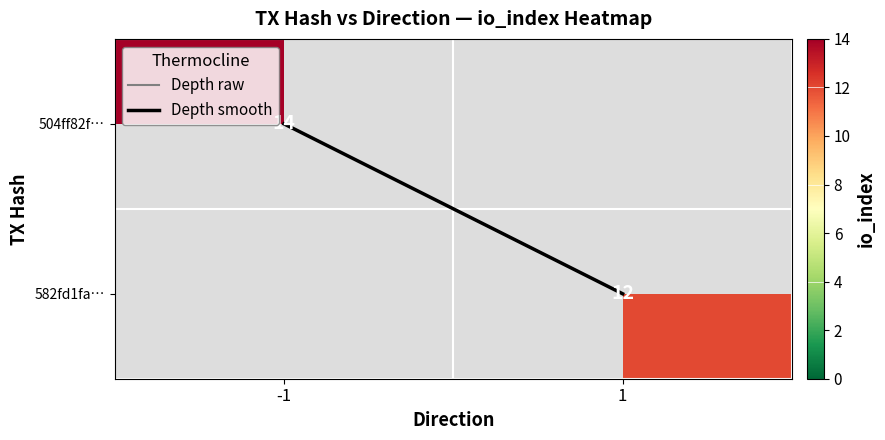

At how many categories does at least one series exceed 2?

2